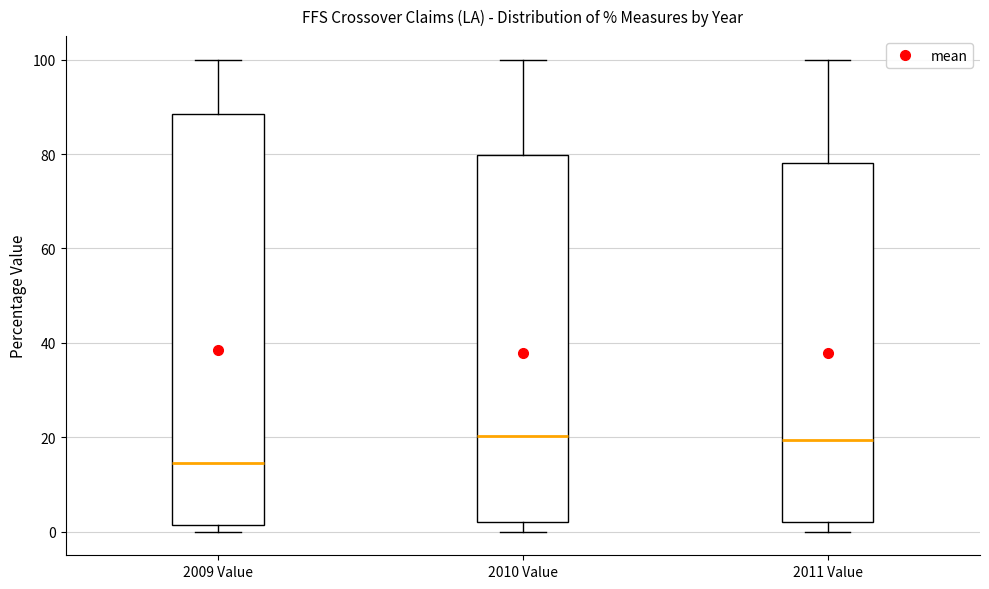

Where is the lower edge of the box for 2009 Value on the y-axis? The values are not printed on the chart, so give them approximately, as read against the axis.

2